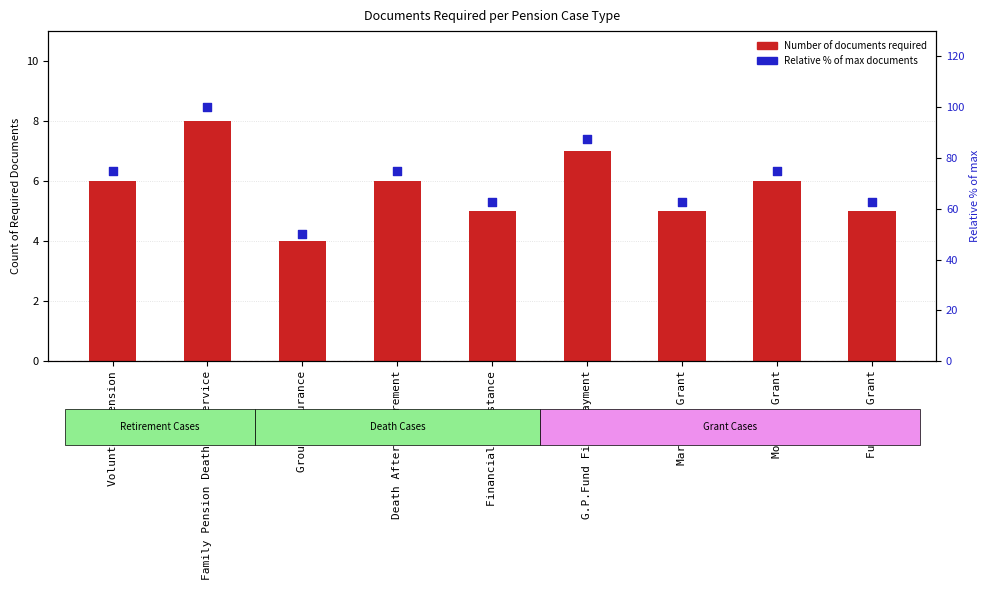

What is the total value across all series at Family Pension Death in Service?

108.0